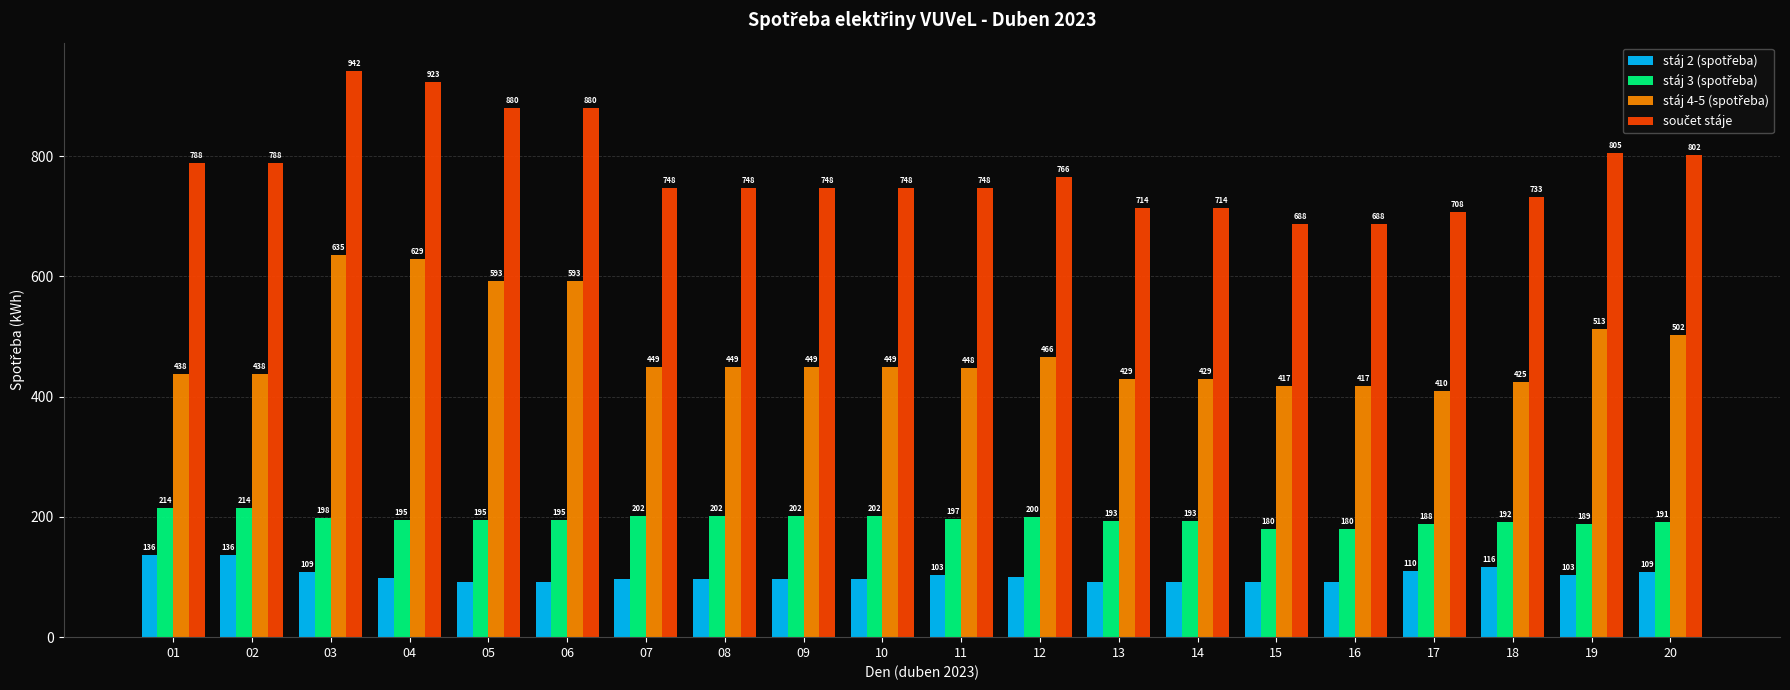

What is the total value across all series at 13?

1428.0